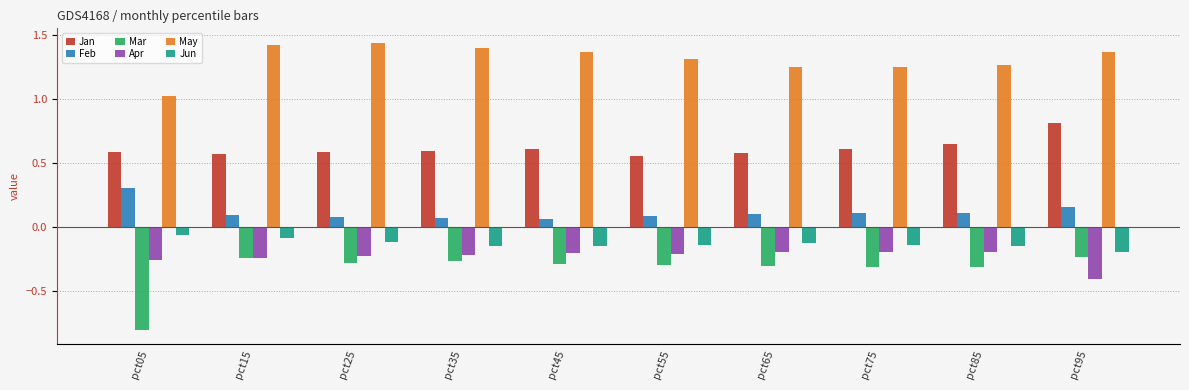

Is the value of May at pct35 greater than the value of Jun at pct25?

Yes